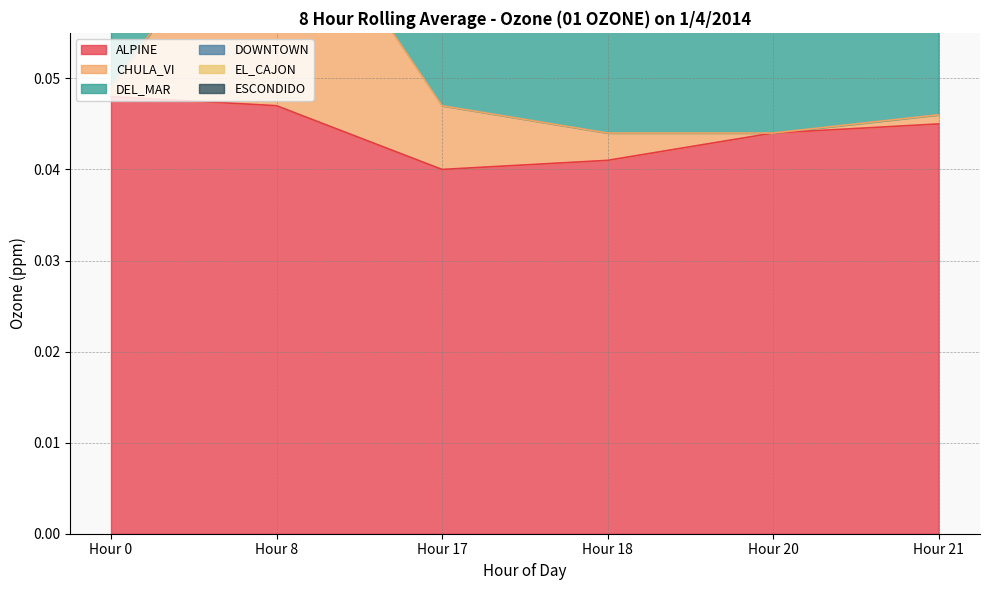

True or false: EL_CAJON and CHULA_VI intersect in this chart.

False